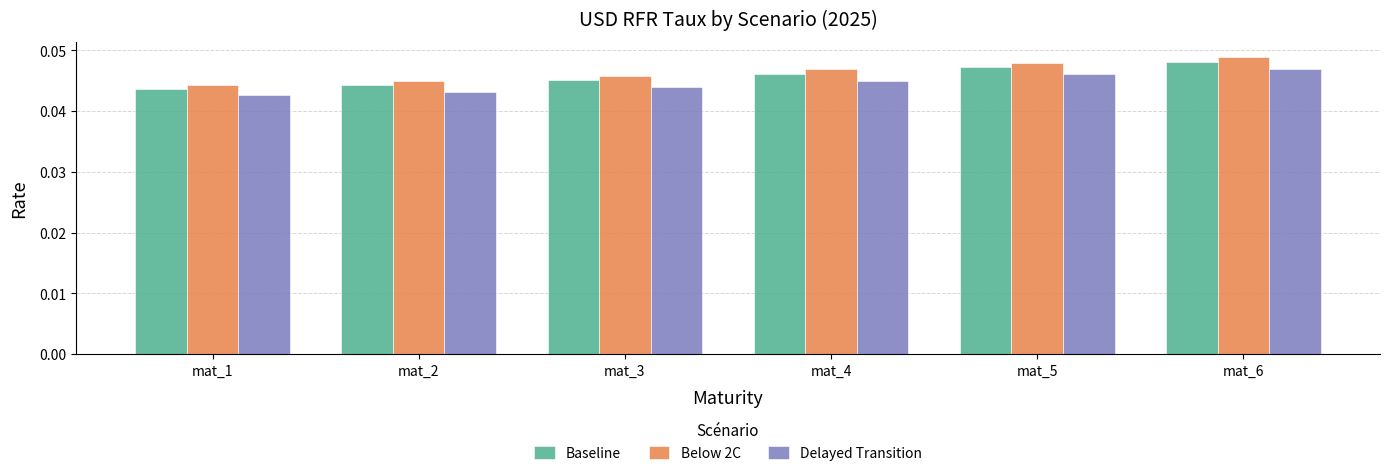

The Delayed Transition series shows 0.1 at mat_6. True or false?

False